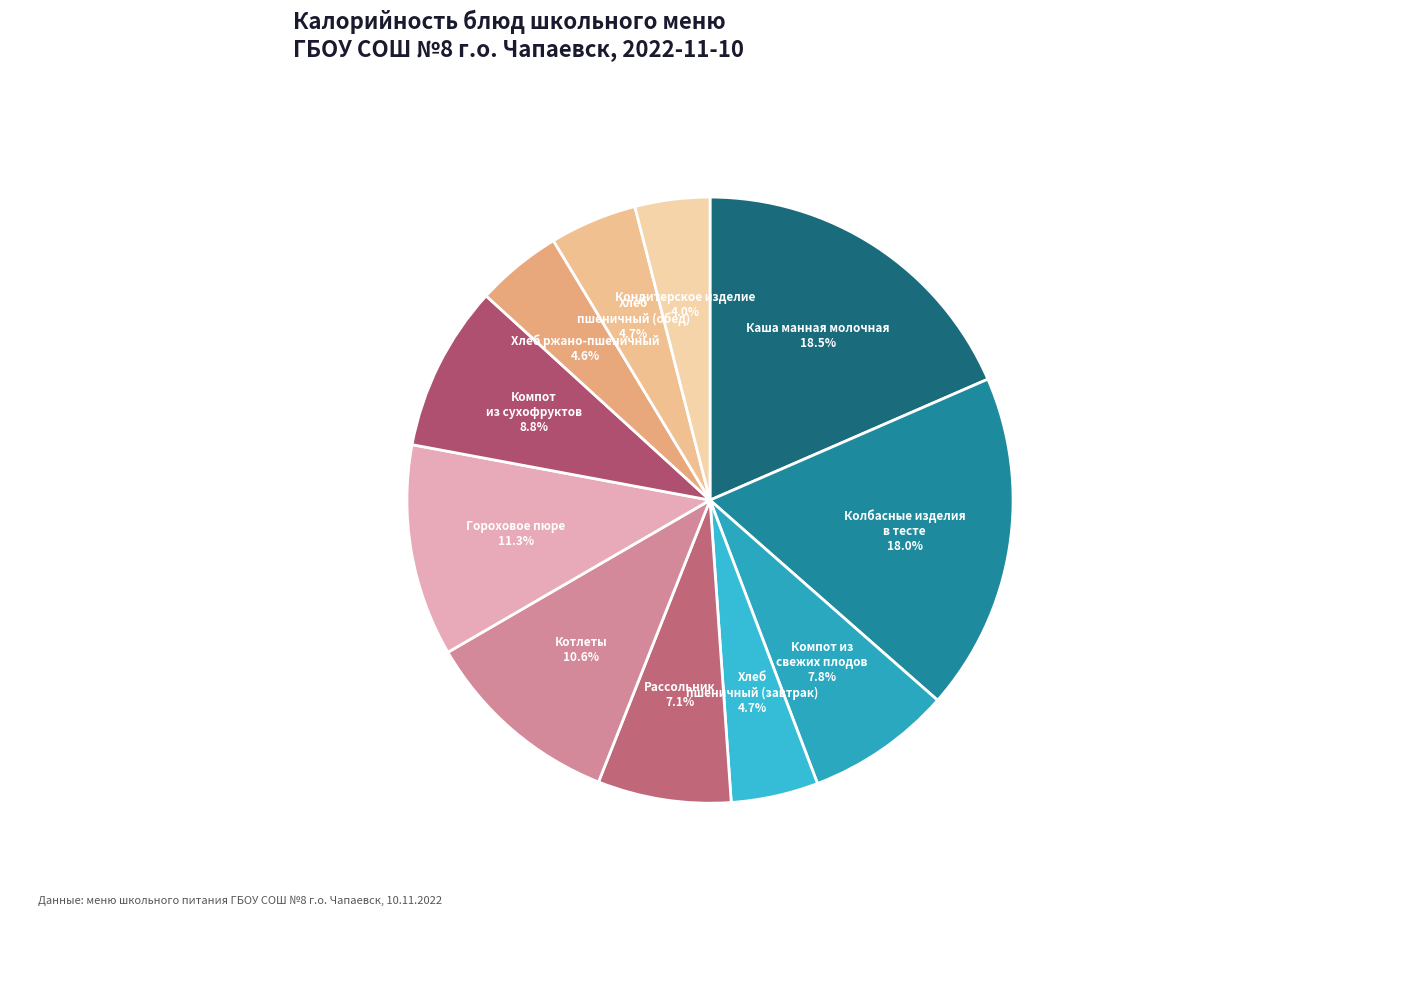

How many slices are in this pie chart?

11